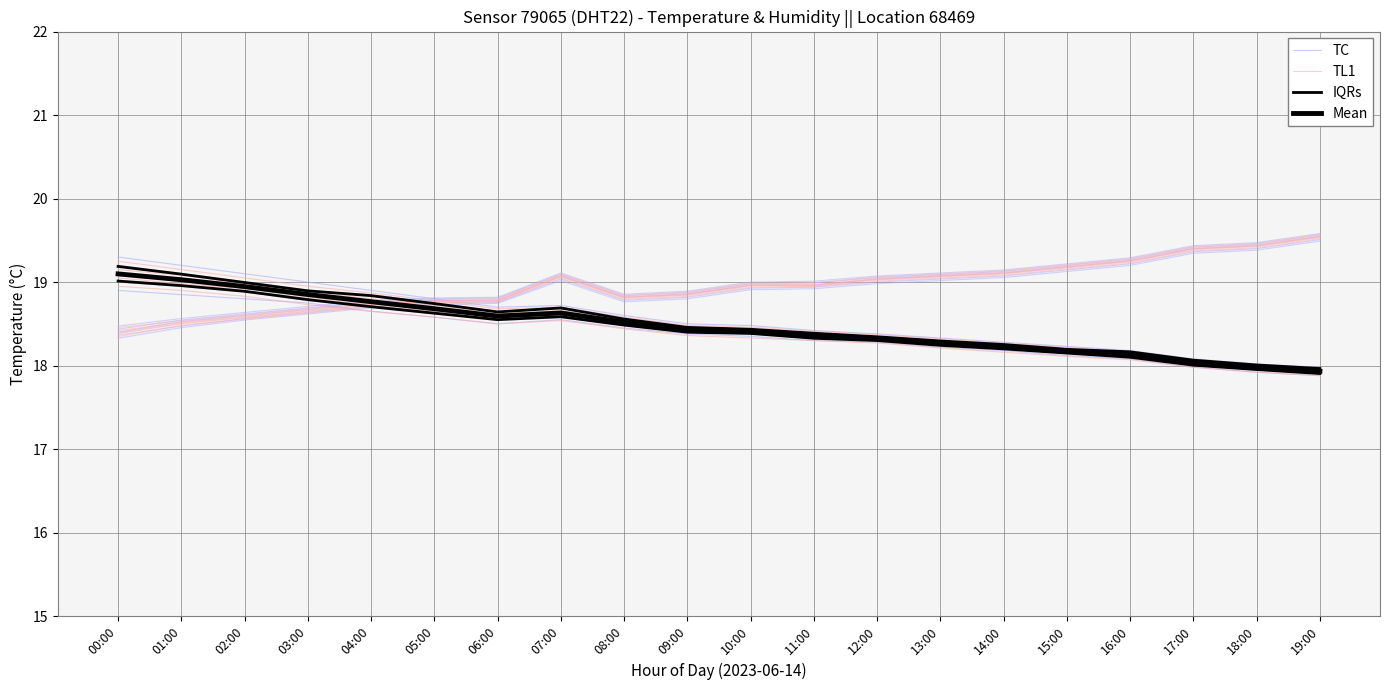

Rank the series at 06:00 from highest to lowest value.

Mean, TL1, TC, IQRs